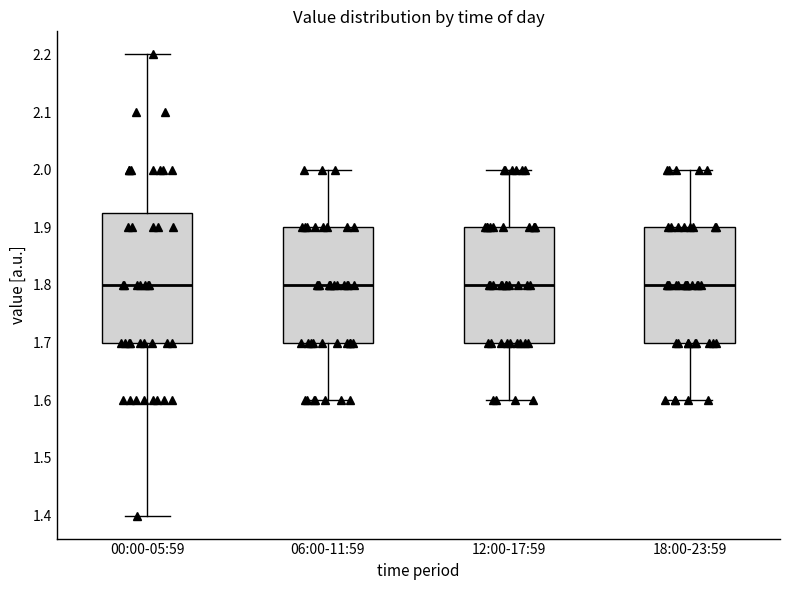

Which box is the tallest, from its lower edge to its upper edge?

00:00-05:59